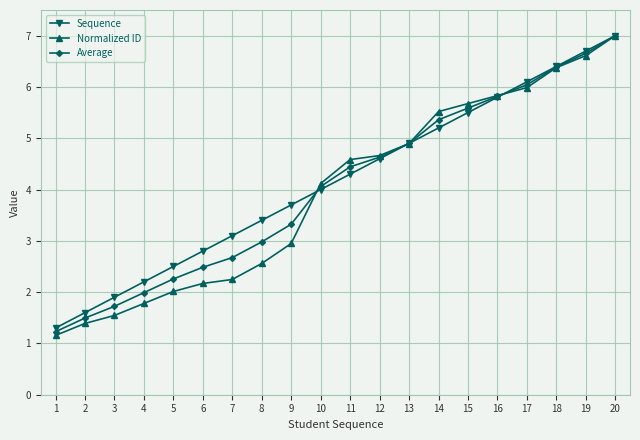

Is this an area chart (filled region under the line)?

No